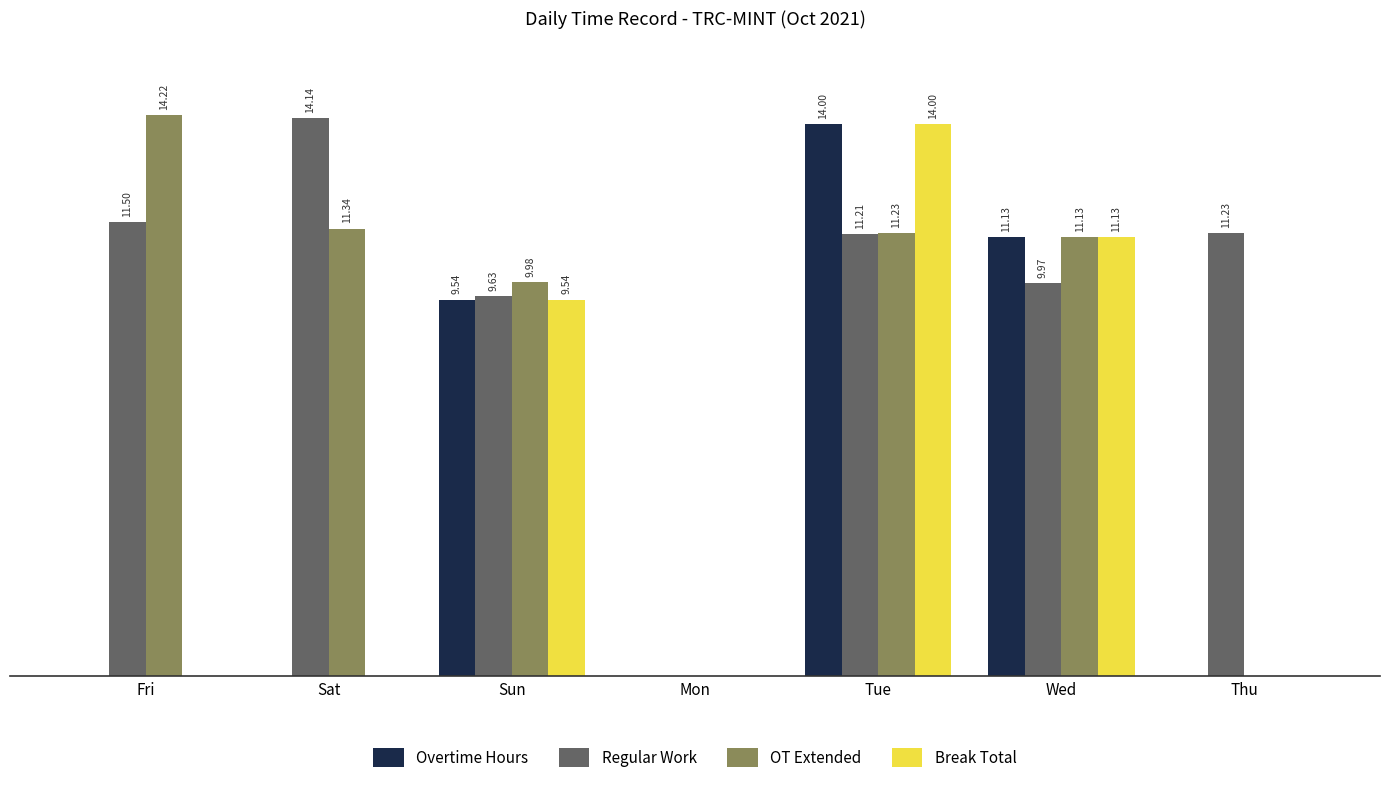

Between Sun and Mon, which series saw the biggest shift?

OT Extended